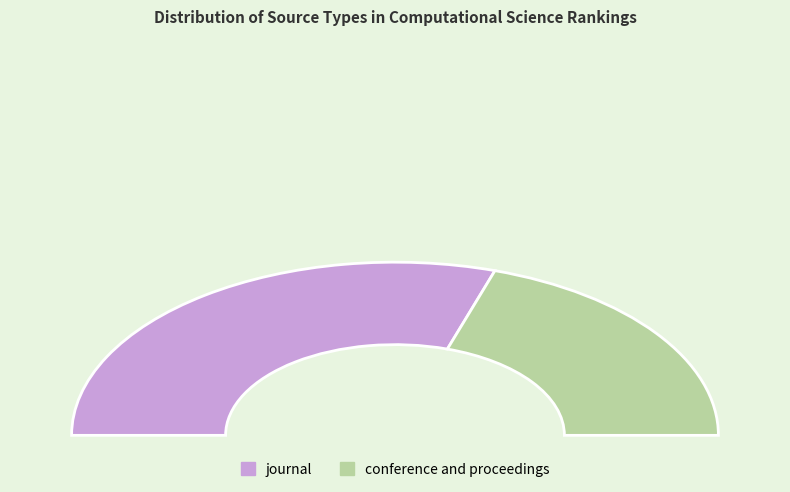

The journal slice represents 51% of the pie. True or false?

False